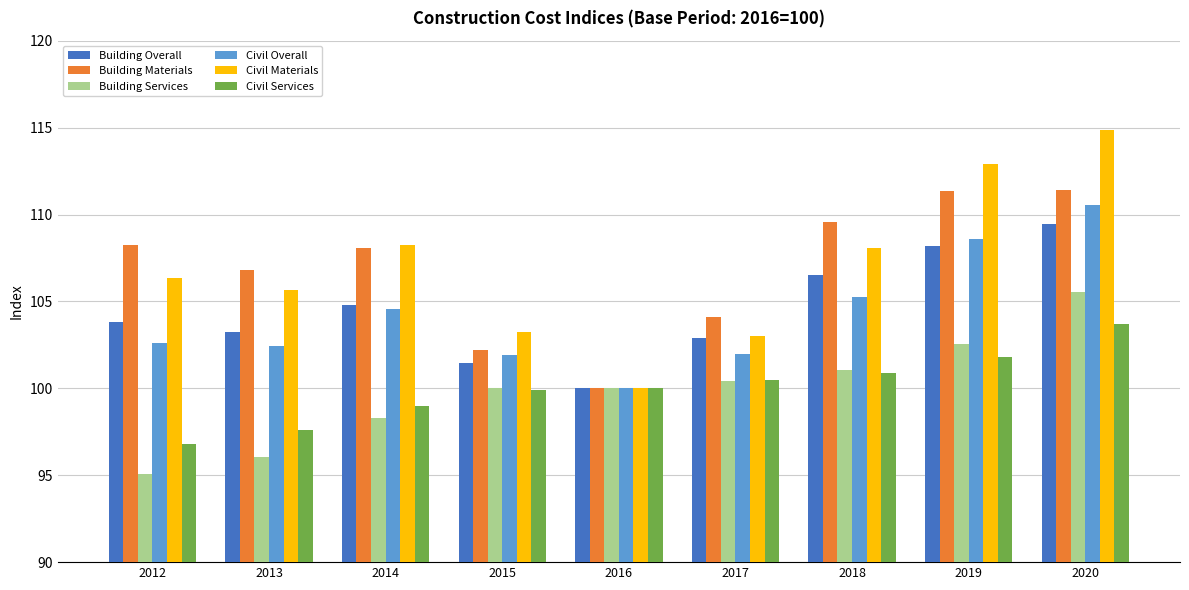

How many values in the Building Overall series exceed 103?

6